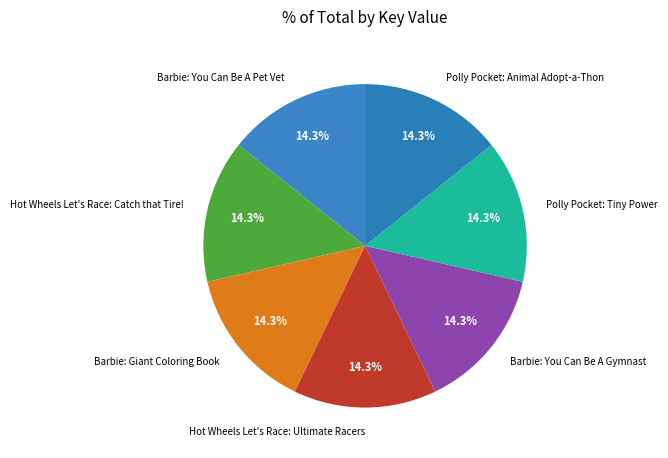

What is the total percentage of Polly Pocket: Animal Adopt-a-Thon and Barbie: You Can Be A Pet Vet?

28.6%